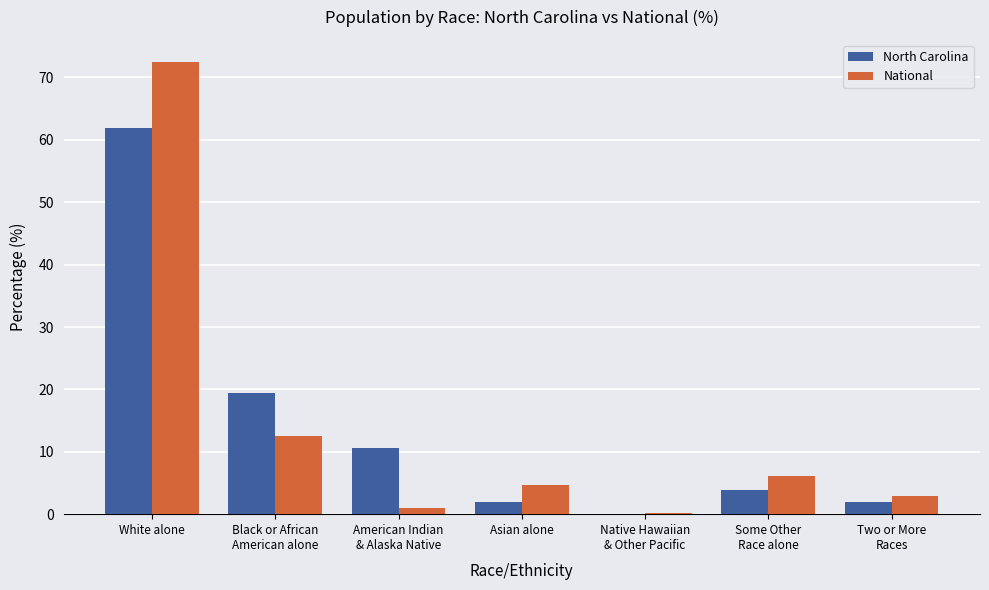

What is the difference between the North Carolina values at Asian alone and White alone?

60.0